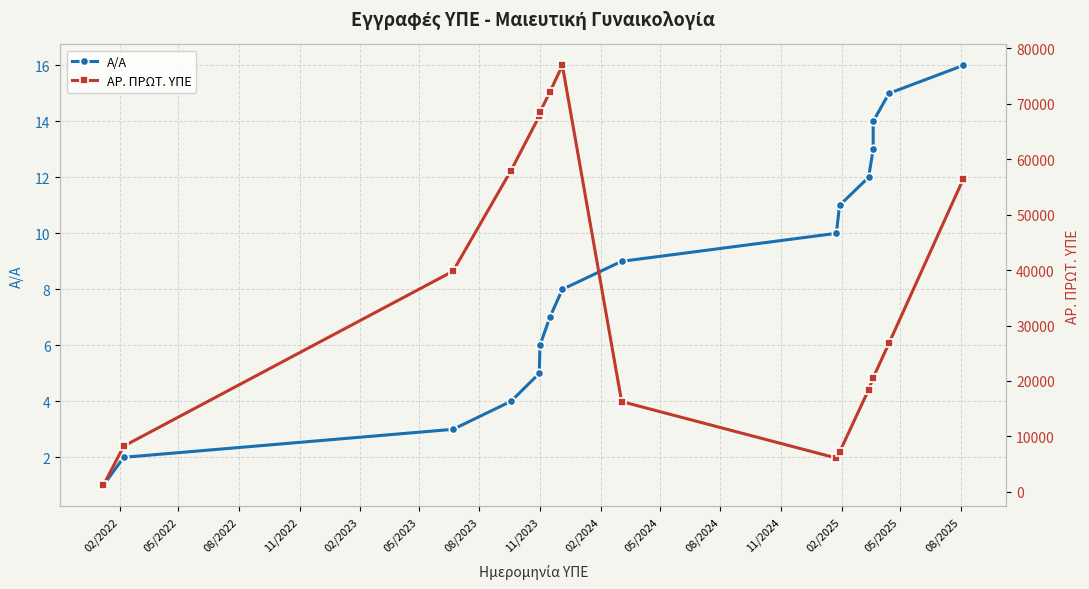

What is the difference between the ΑΡ. ΠΡΩΤ. ΥΠΕ values at 11/2022 and 05/2025?

37345